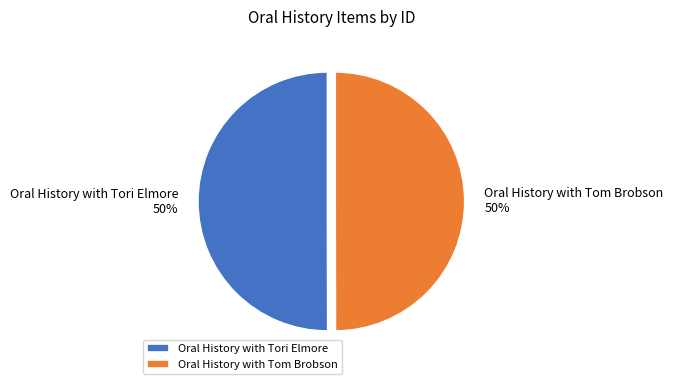

Approximately how many times larger is the value at Oral History with Tori Elmore compared to Oral History with Tom Brobson?

1.0